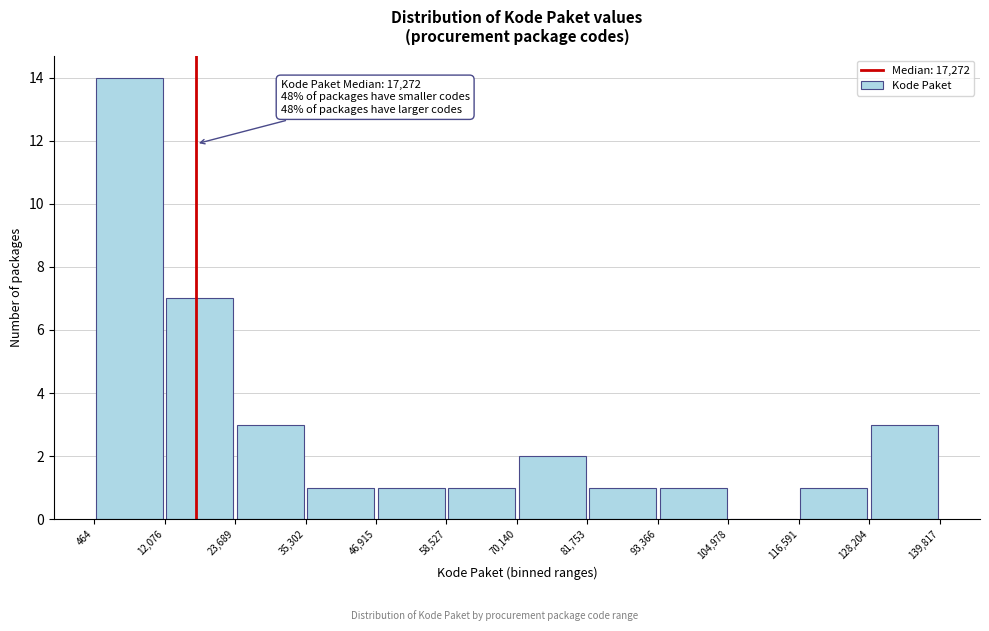

Which range on the x-axis has the tallest bar?

464 to 12,076